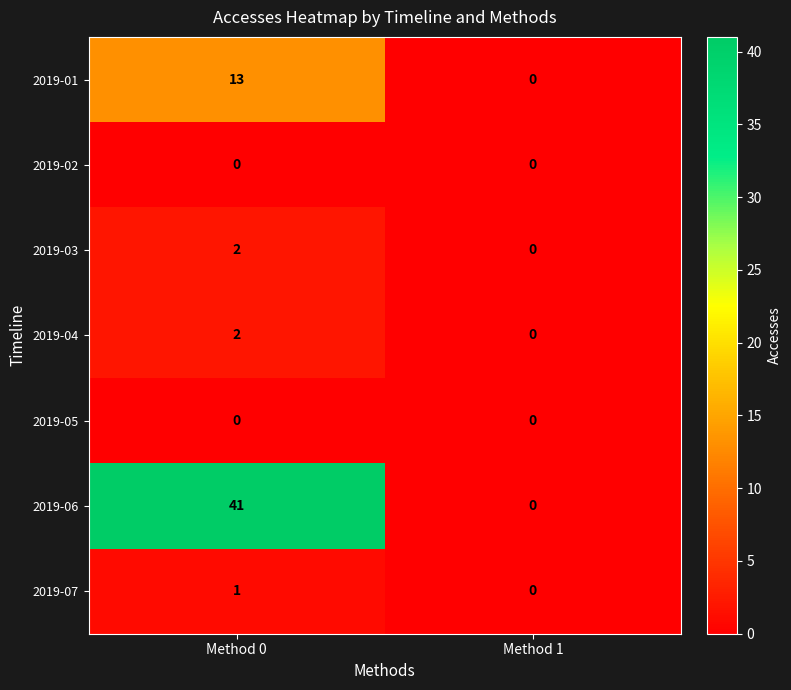

What is the difference between the maximum and minimum values in the 2019-01 series?

13